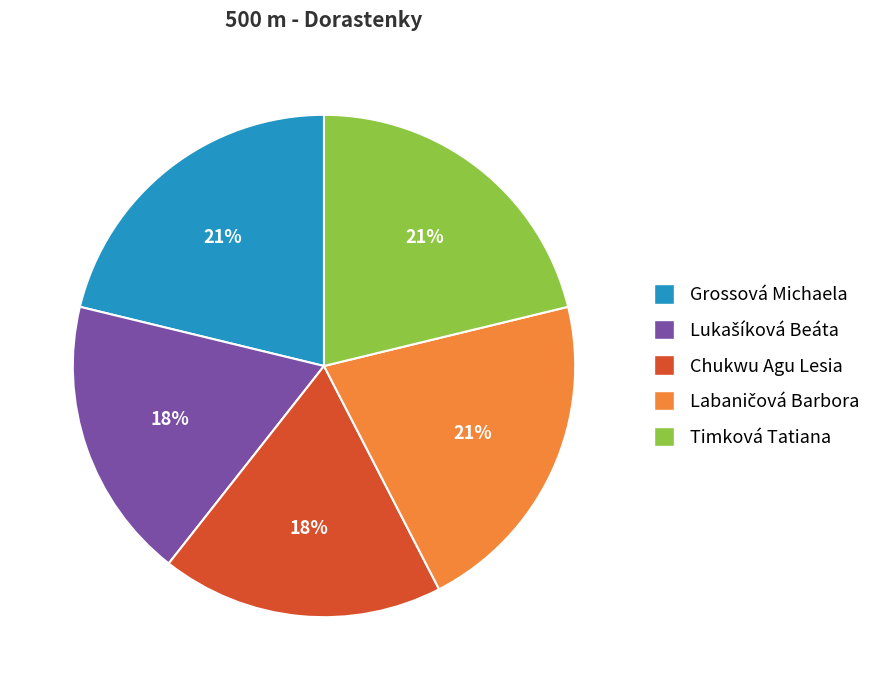

Does any single category account for the majority?

No